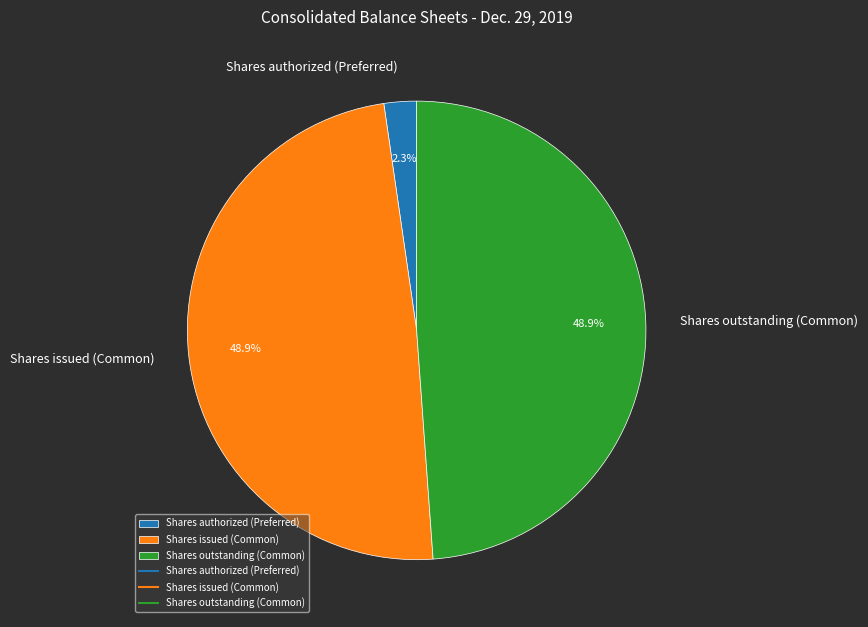

How much of the chart is everything except Shares outstanding (Common)?

51.1%